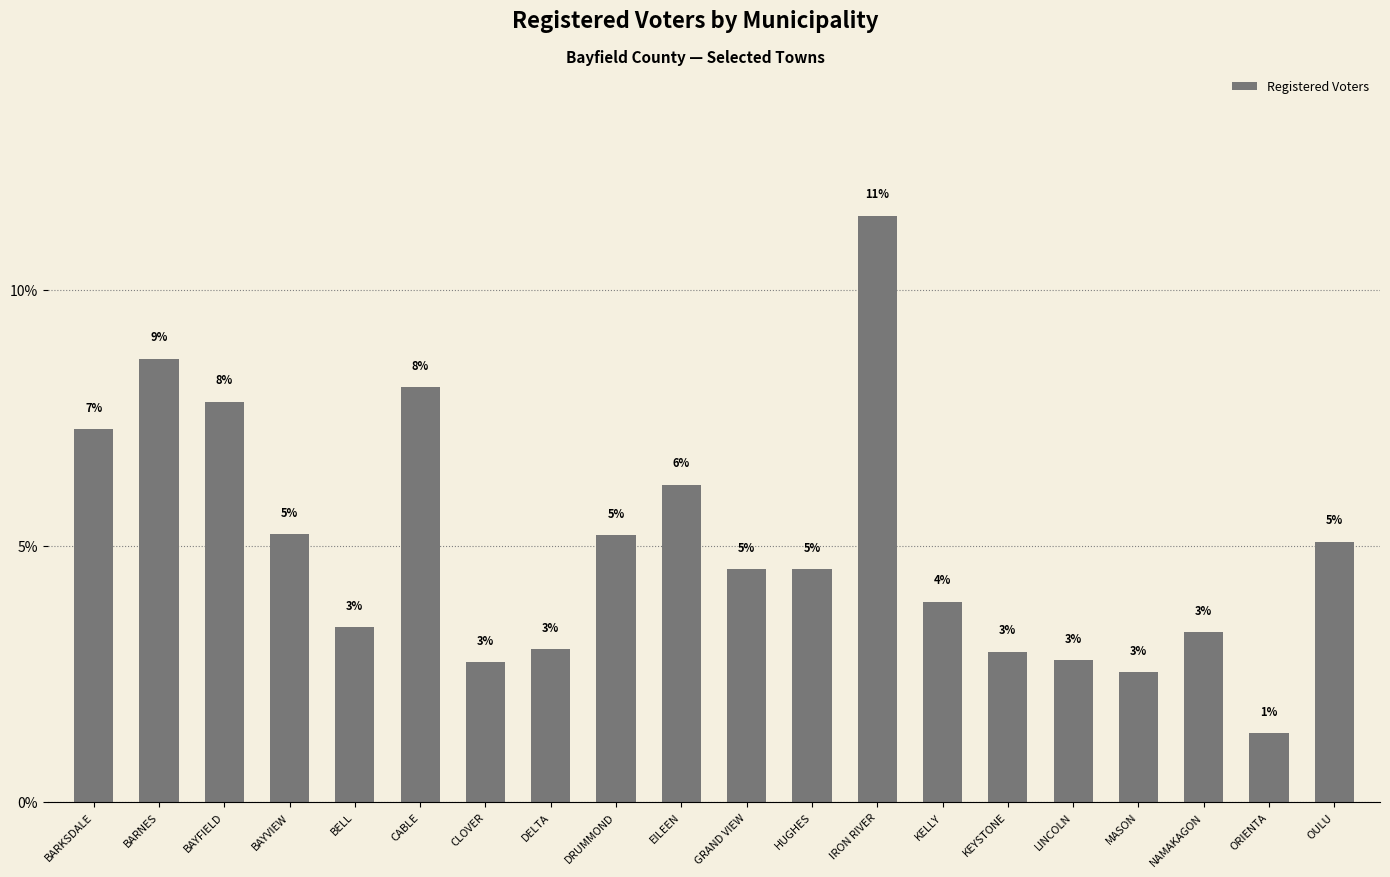

Which has a higher value, LINCOLN or BARKSDALE?

BARKSDALE